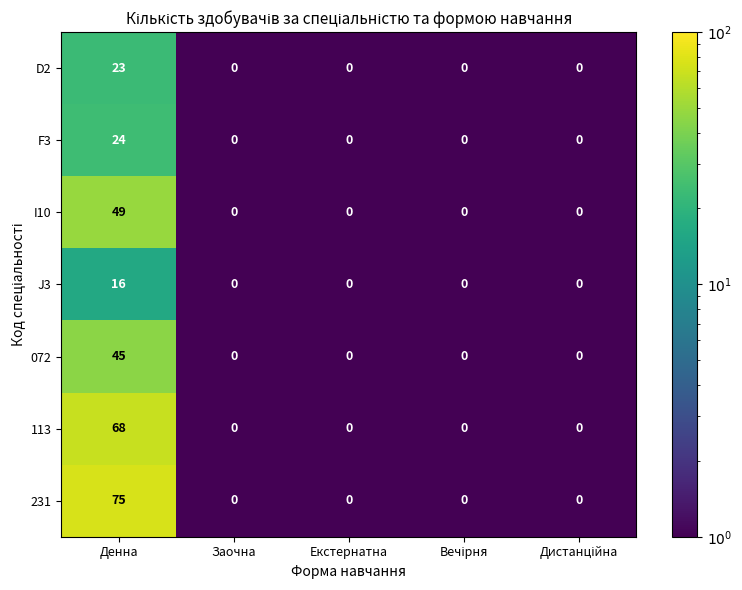

What is the smallest value displayed?

0